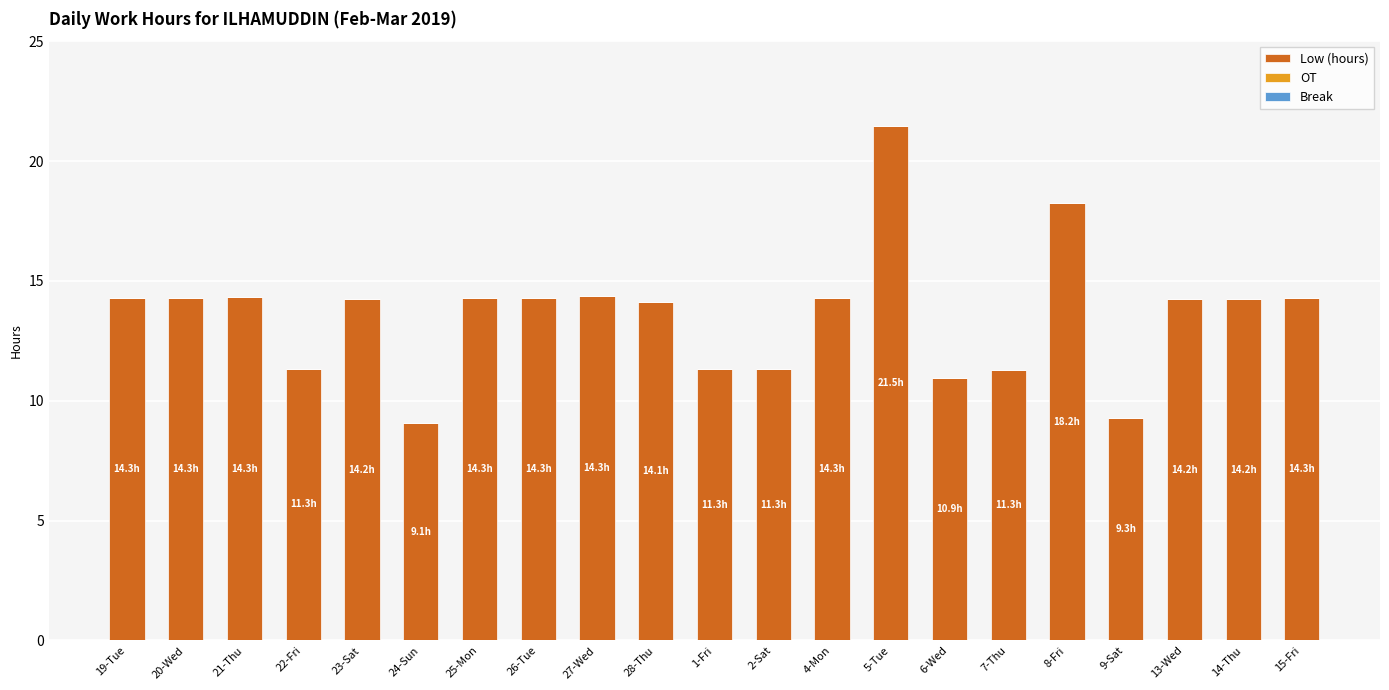

What is the sum of the values at 28-Thu and 21-Thu?

28.4